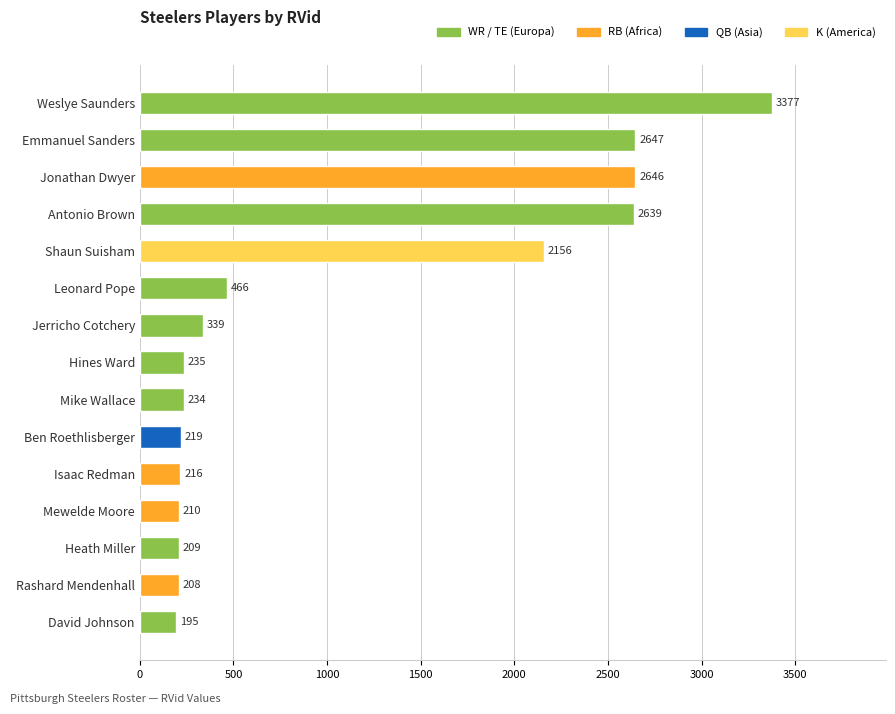

What is the smallest value displayed?

195